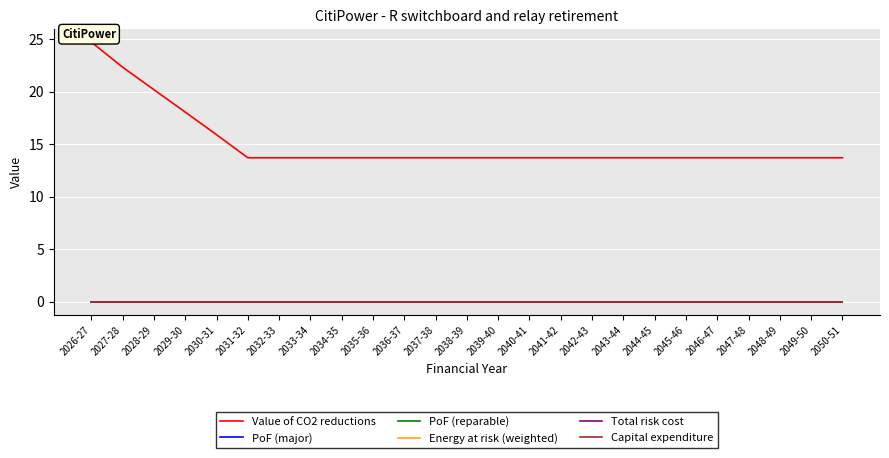

True or false: PoF (major) has more than 0 interior local peaks.

False